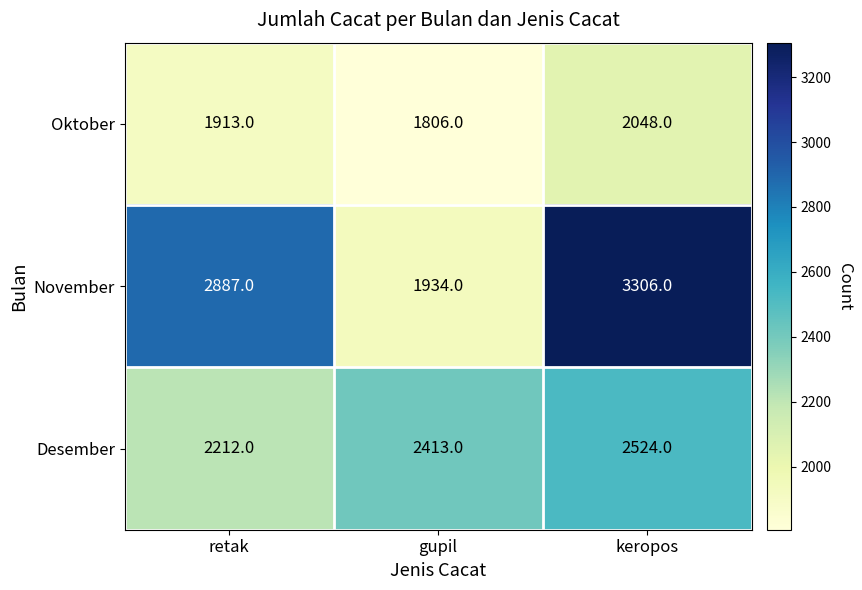

The value of Desember at retak is 2999. True or false?

False